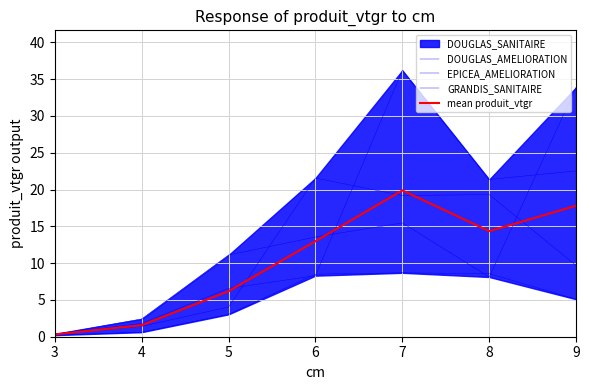

Where does the DOUGLAS_AMELIORATION series first go above 11?

5